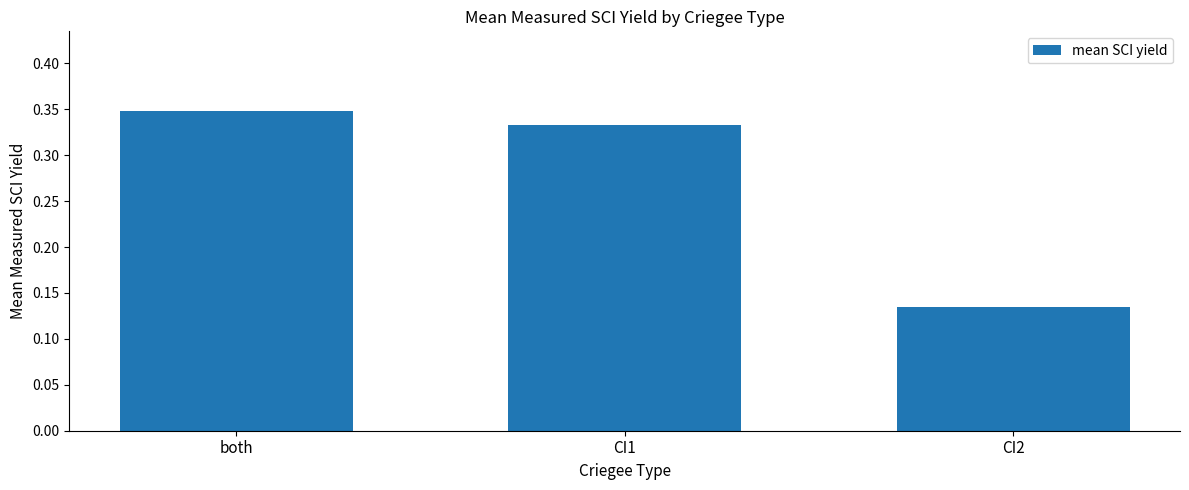

Which has a higher value, CI1 or both?

both